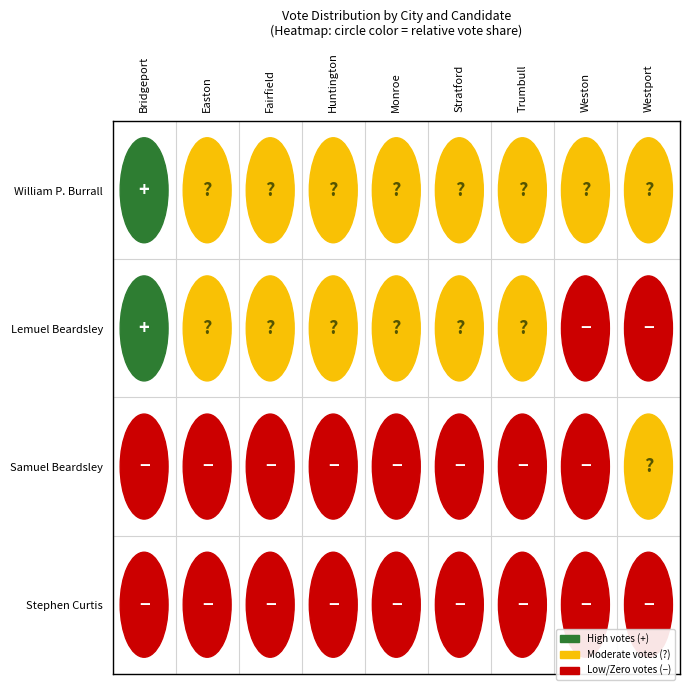

Which series has the largest range (max minus min)?

William P. Burrall